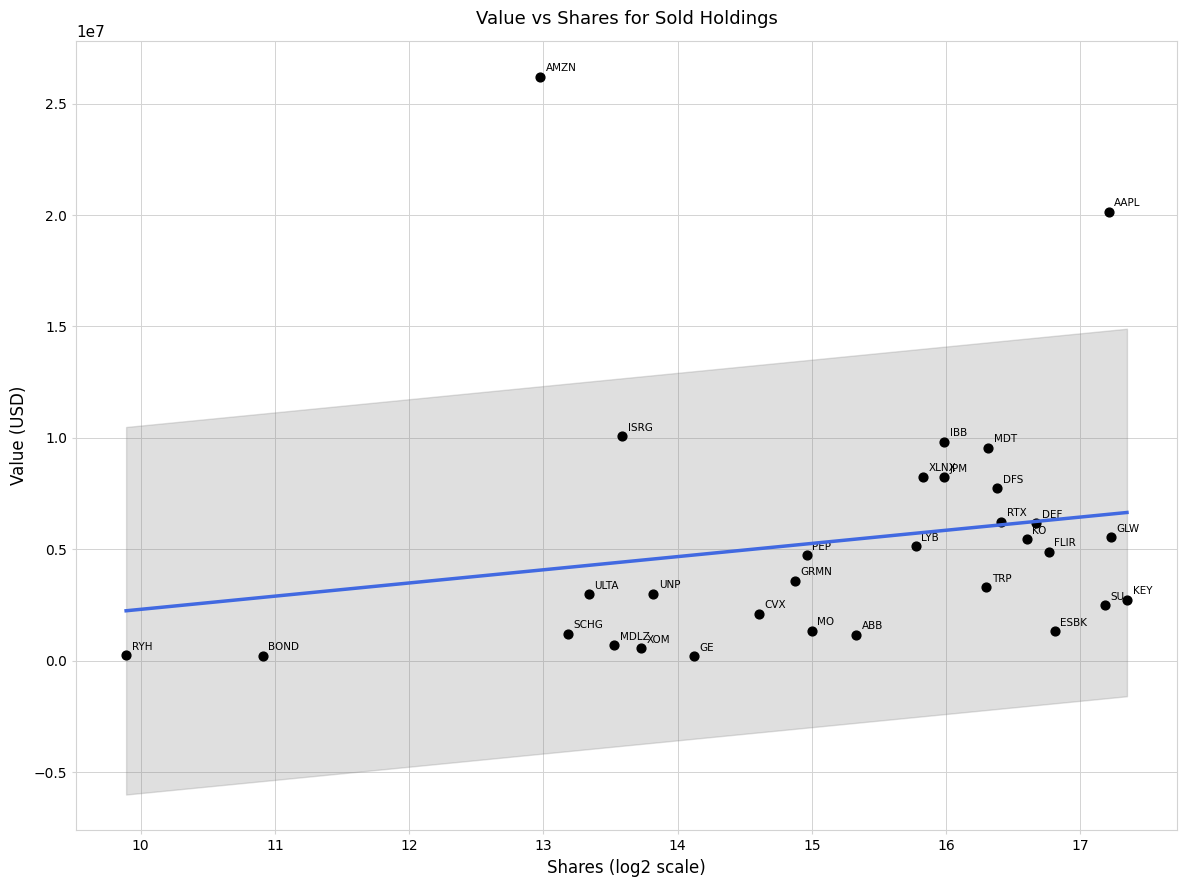

What is the range of Y values (max minus min)?

26023000